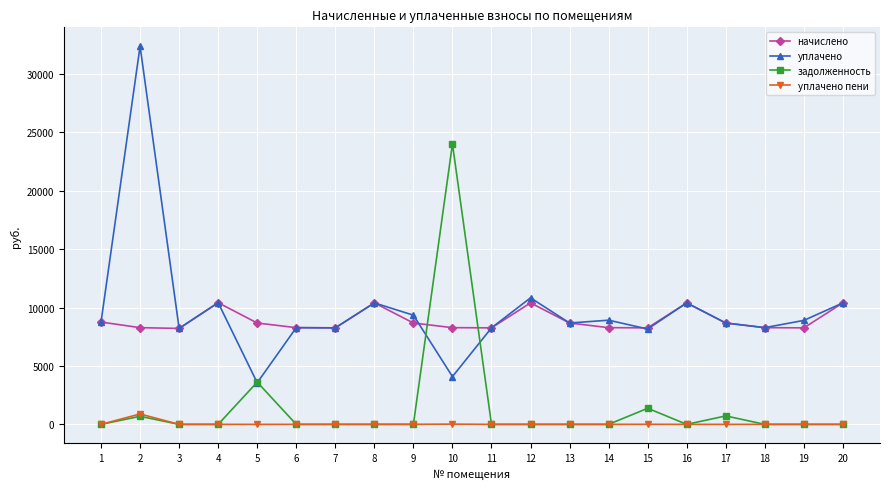

Rank the series by their maximum value, from lowest to highest.

уплачено пени, начислено, задолженность, уплачено